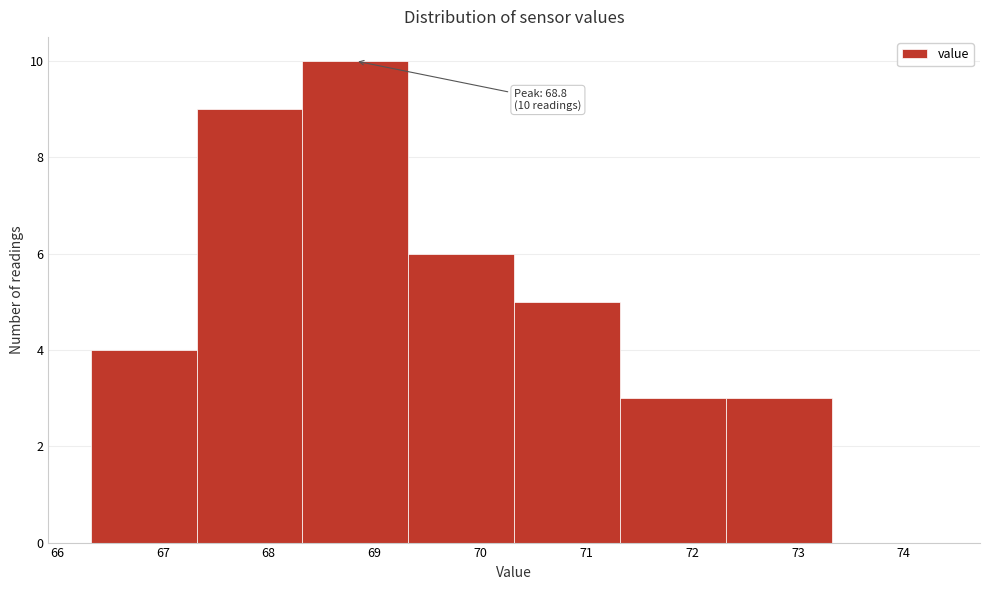

Which range on the x-axis has the tallest bar?

68.32 to 69.32